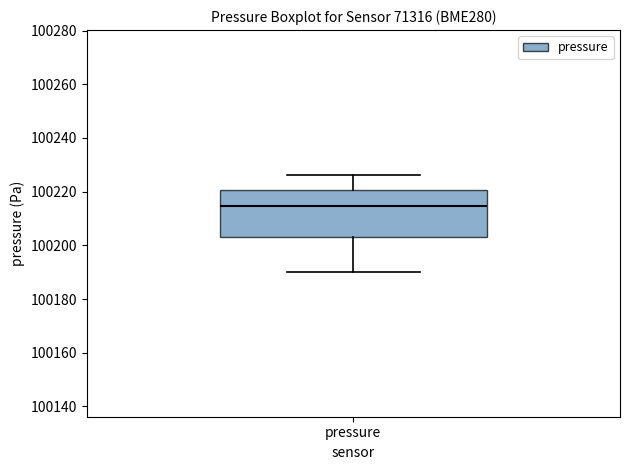

Read this box plot against the y-axis: the position of the median line, the range covered by the box, and the ends of both whiskers. The values are not printed on the chart, so give them approximately, as read against the axis.

median 100214, box 100204 to 100220, whiskers 100190 to 100226